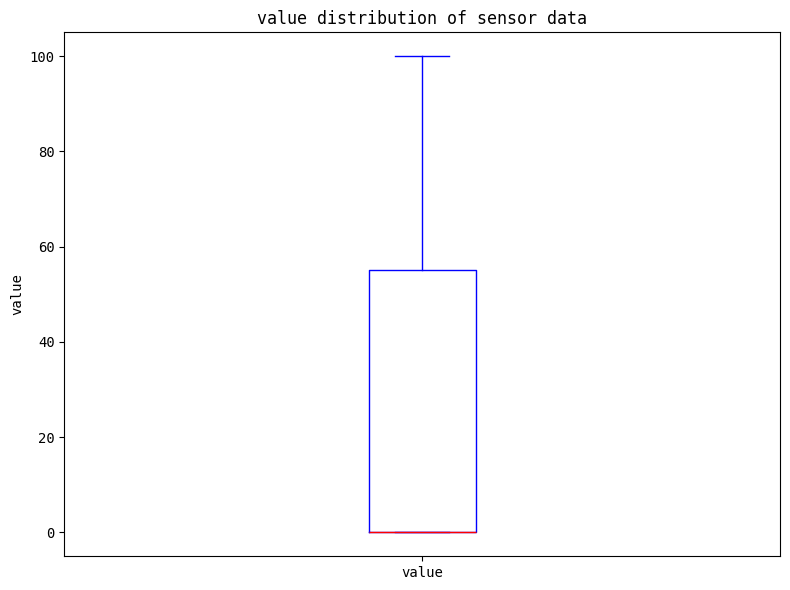

Where does the upper whisker of the box for value end on the y-axis? The values are not printed on the chart, so give them approximately, as read against the axis.

100